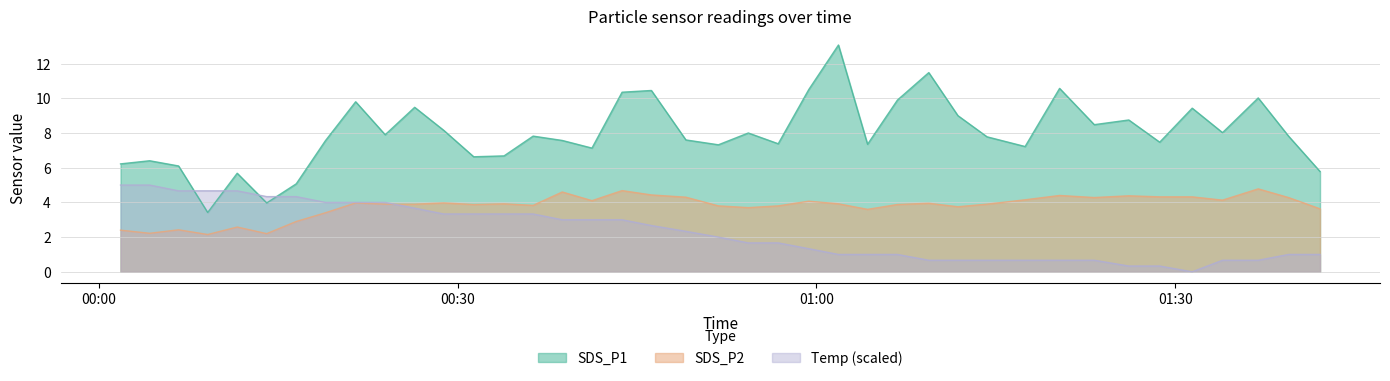

The Temp series shows 0.7 at 2022/09/15 01:14:15. True or false?

True